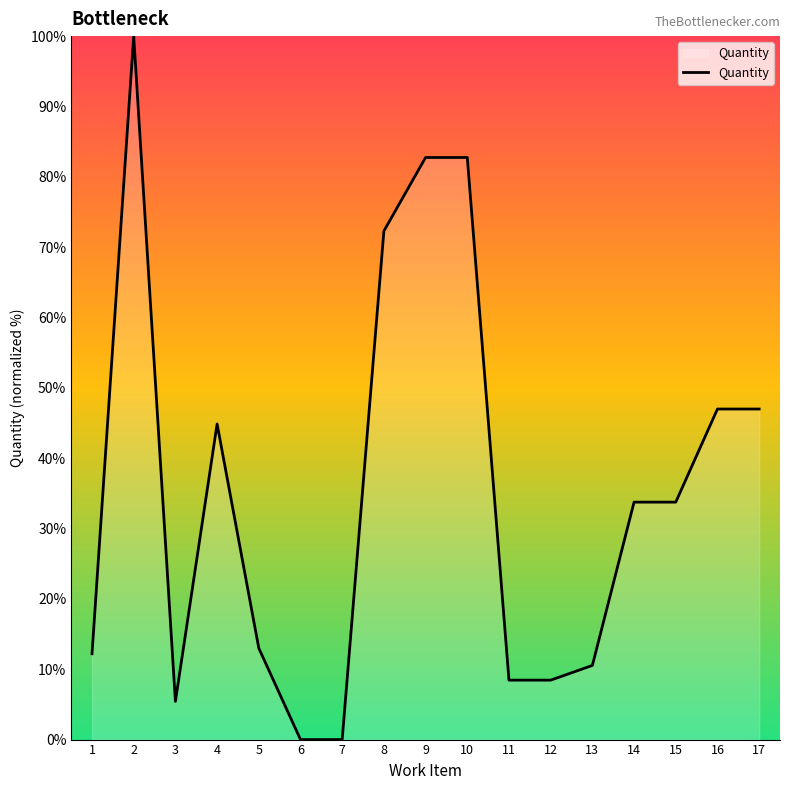

At which category does the chart reach its peak across all series?

2